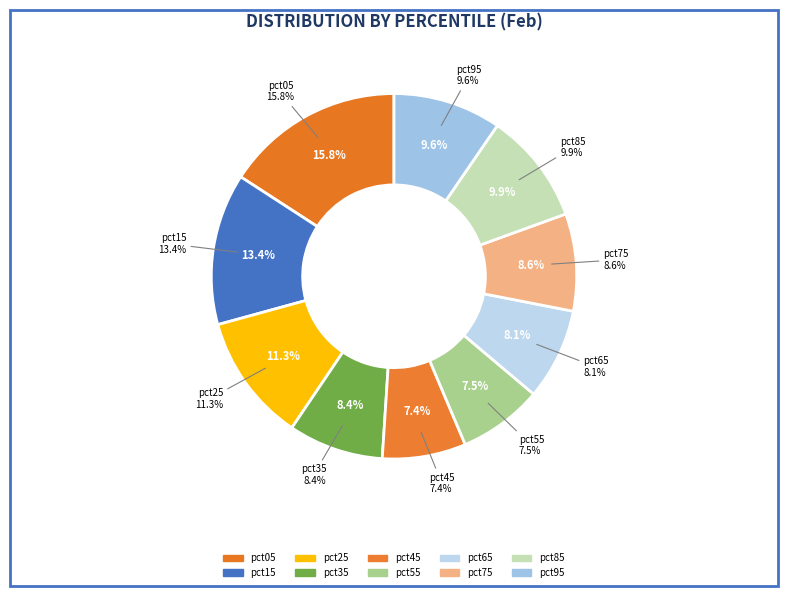

How many segments does this pie chart have?

10